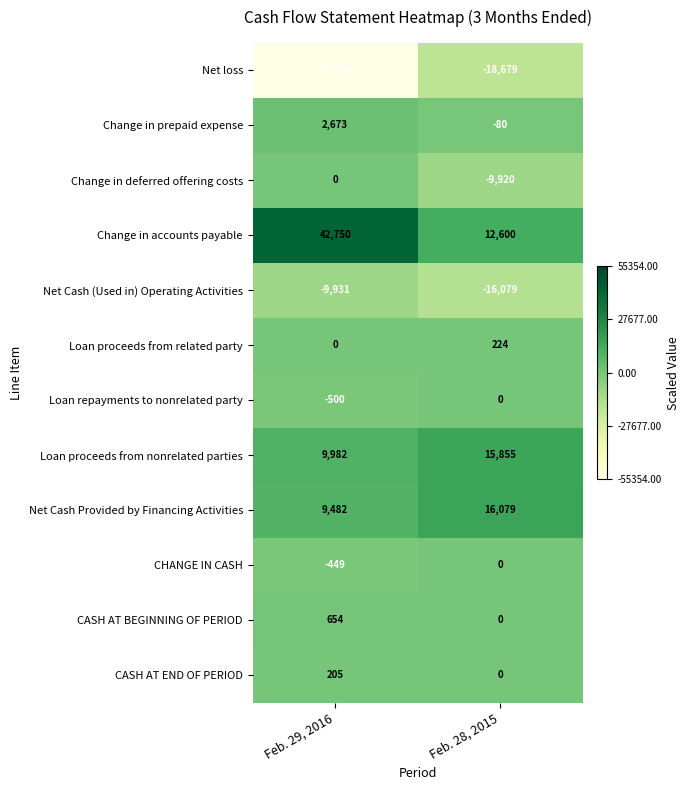

Reading left to right, transcribe all the data shown in this chart.

Net loss: Feb. 29, 2016=-55354	Feb. 28, 2015=-18679
Change in prepaid expense: Feb. 29, 2016=2673	Feb. 28, 2015=-80
Change in deferred offering costs: Feb. 29, 2016=0	Feb. 28, 2015=-9920
Change in accounts payable: Feb. 29, 2016=42750	Feb. 28, 2015=12600
Net Cash (Used in) Operating Activities: Feb. 29, 2016=-9931	Feb. 28, 2015=-16079
Loan proceeds from related party: Feb. 29, 2016=0	Feb. 28, 2015=224
Loan repayments to nonrelated party: Feb. 29, 2016=-500	Feb. 28, 2015=0
Loan proceeds from nonrelated parties: Feb. 29, 2016=9982	Feb. 28, 2015=15855
Net Cash Provided by Financing Activities: Feb. 29, 2016=9482	Feb. 28, 2015=16079
CHANGE IN CASH: Feb. 29, 2016=-449	Feb. 28, 2015=0
CASH AT BEGINNING OF PERIOD: Feb. 29, 2016=654	Feb. 28, 2015=0
CASH AT END OF PERIOD: Feb. 29, 2016=205	Feb. 28, 2015=0